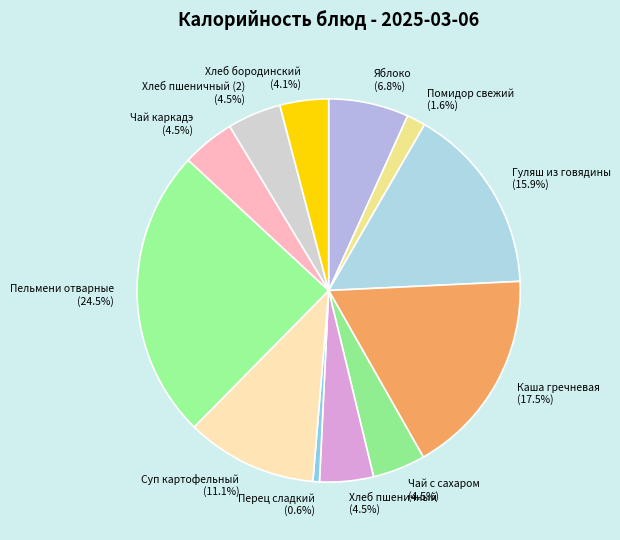

How many segments does this pie chart have?

12